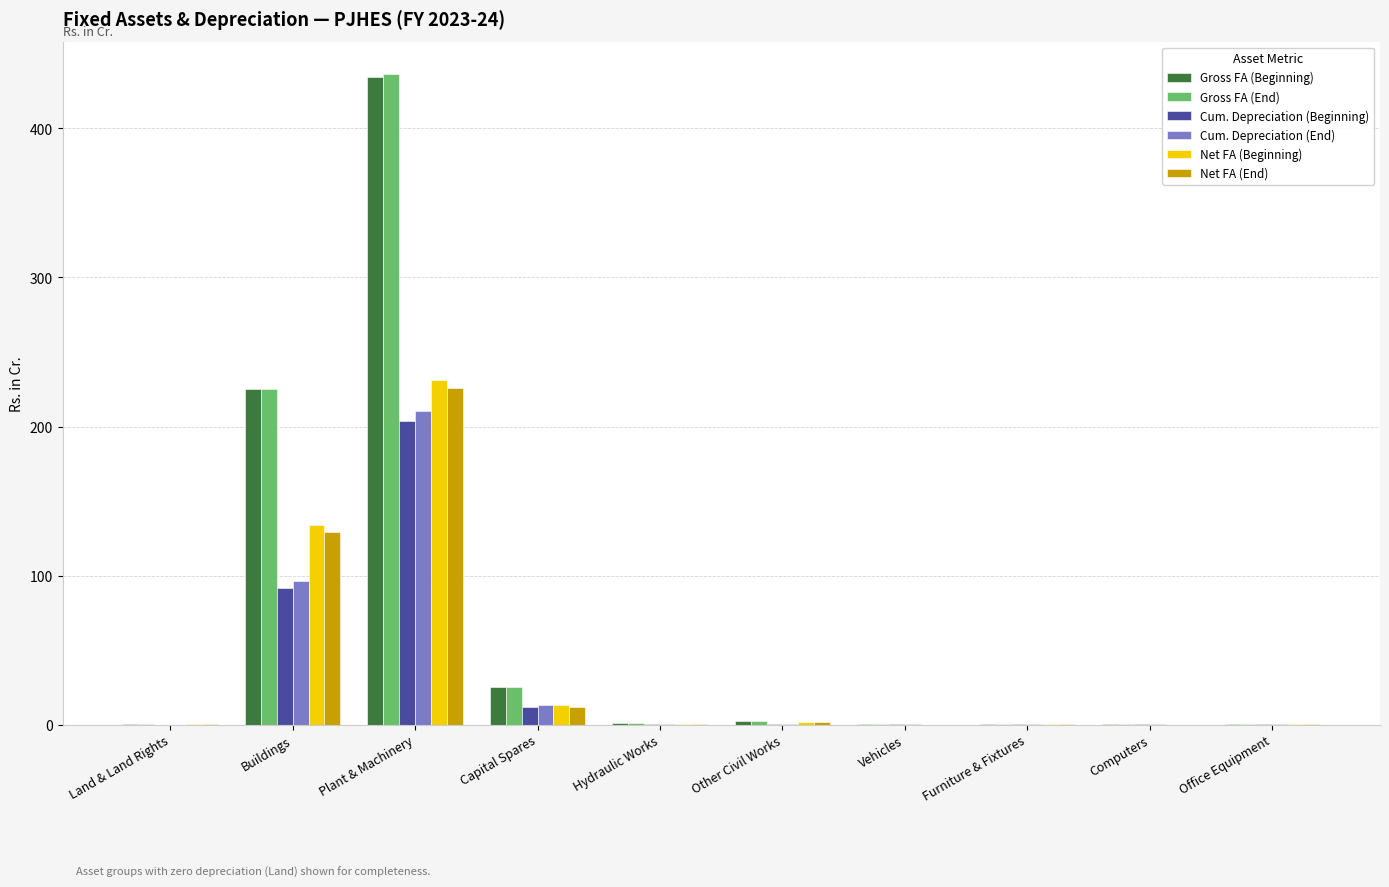

Where is Cum. Depreciation (End) nearest to the value 105?

Buildings